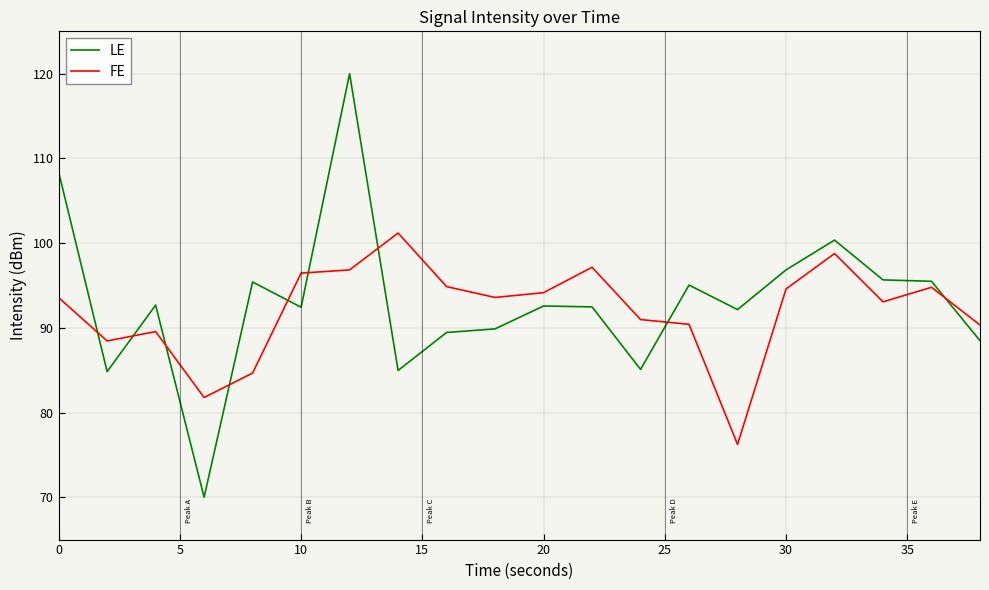

What is the minimum value for LE?

70.0